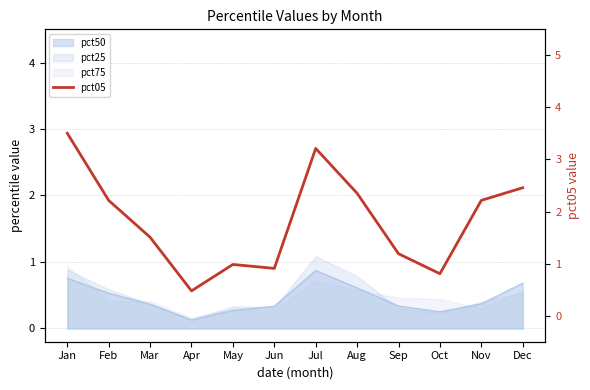

Which category has the lowest value across all series?

Apr